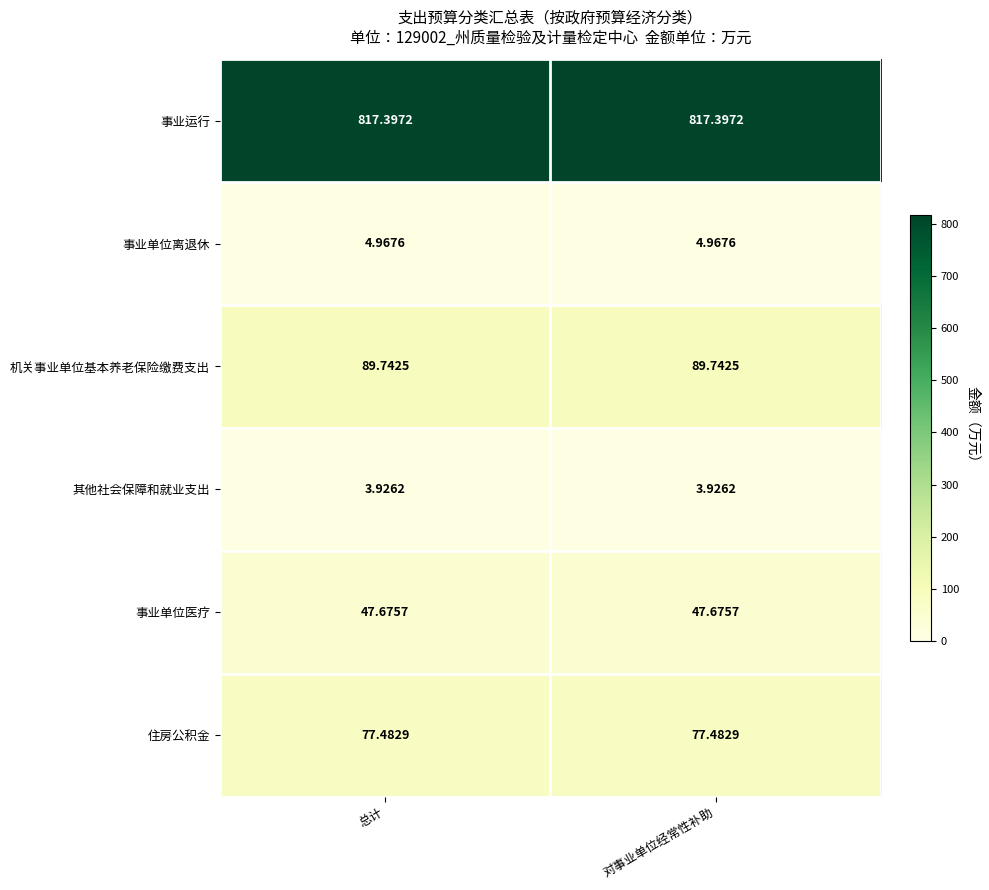

Which series has the largest total across all categories?

事业运行